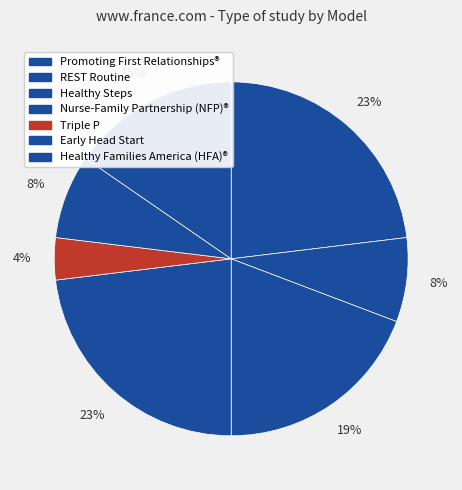

To the nearest percent, what portion does Healthy Steps represent?

19%